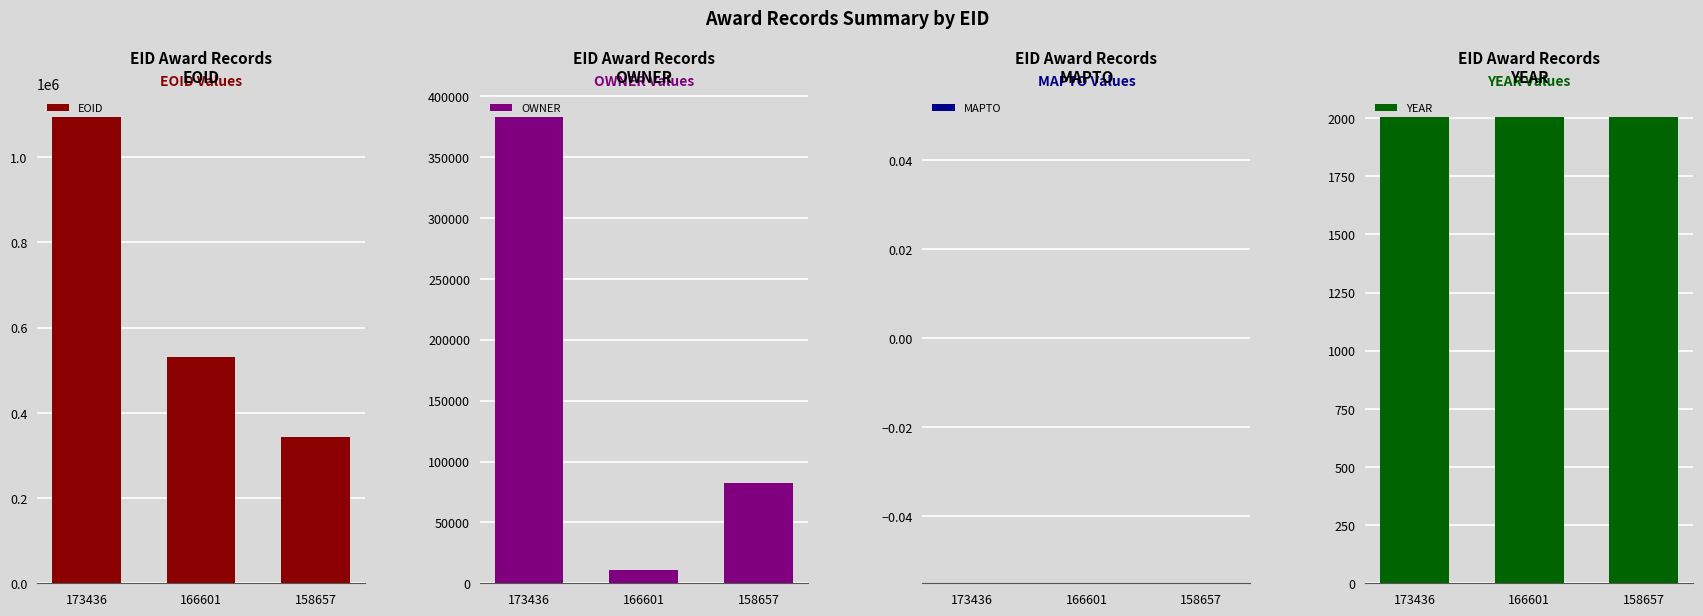

Is it true that YEAR equals 2730 at 166601?

False